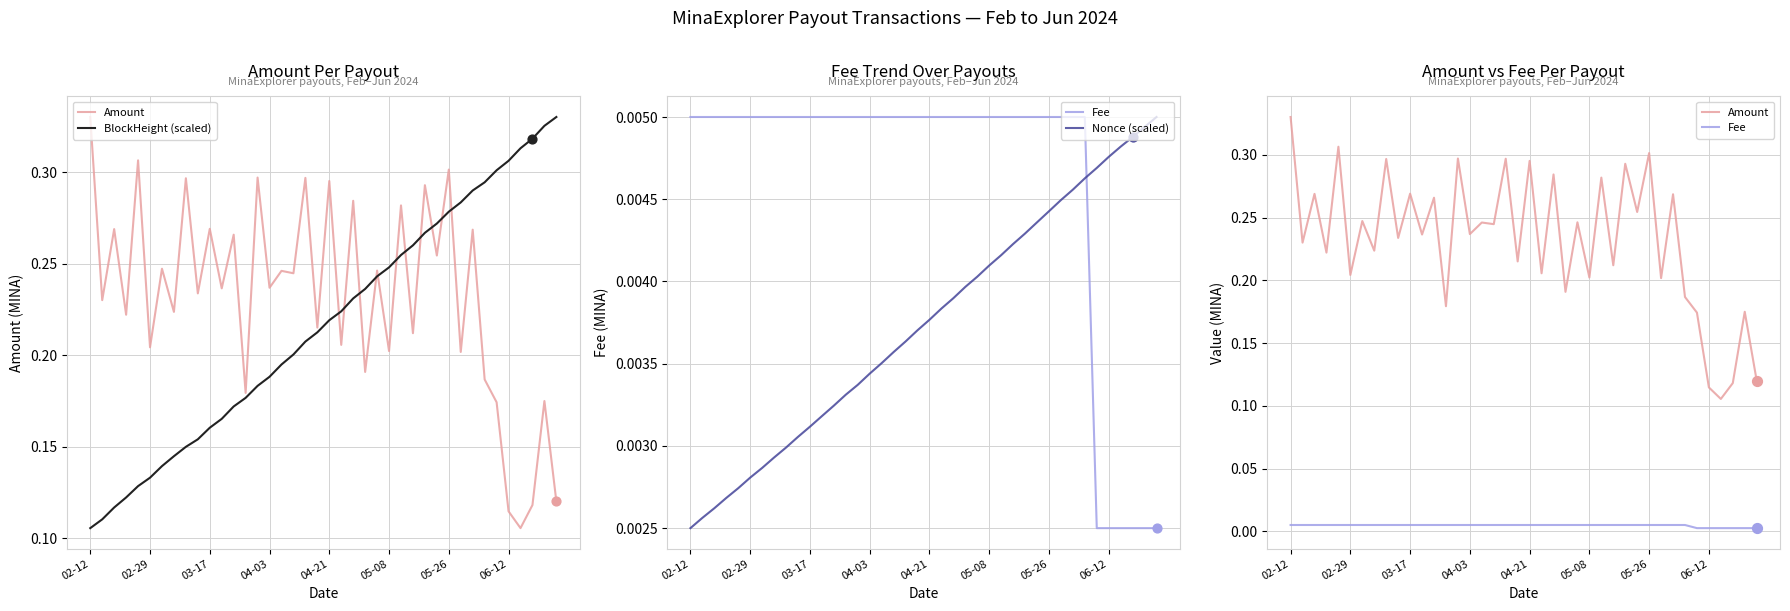

Which series has the largest total across all categories?

Amount